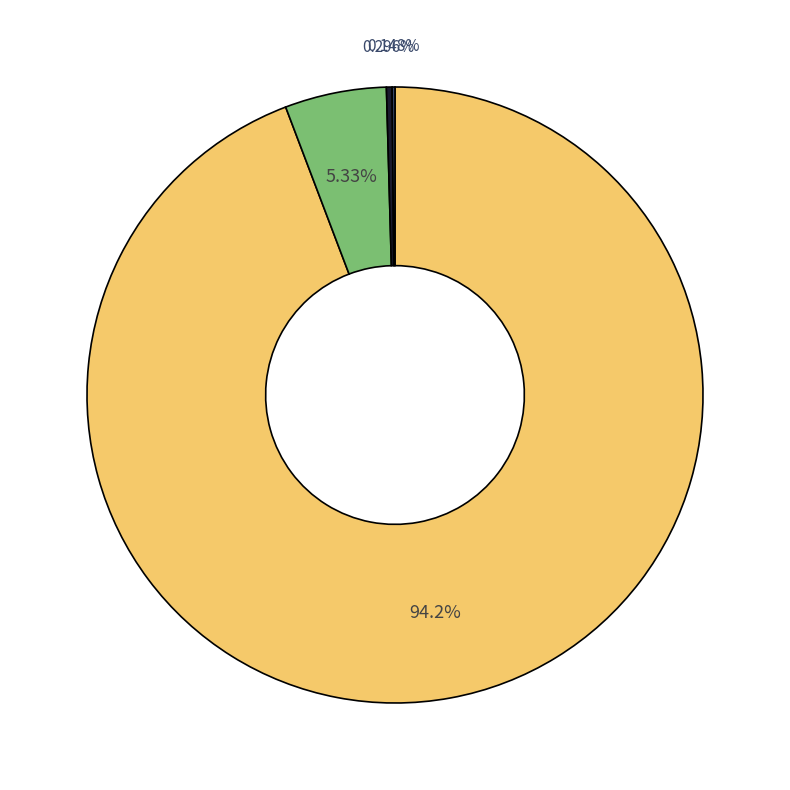

Does any single category account for the majority?

Yes